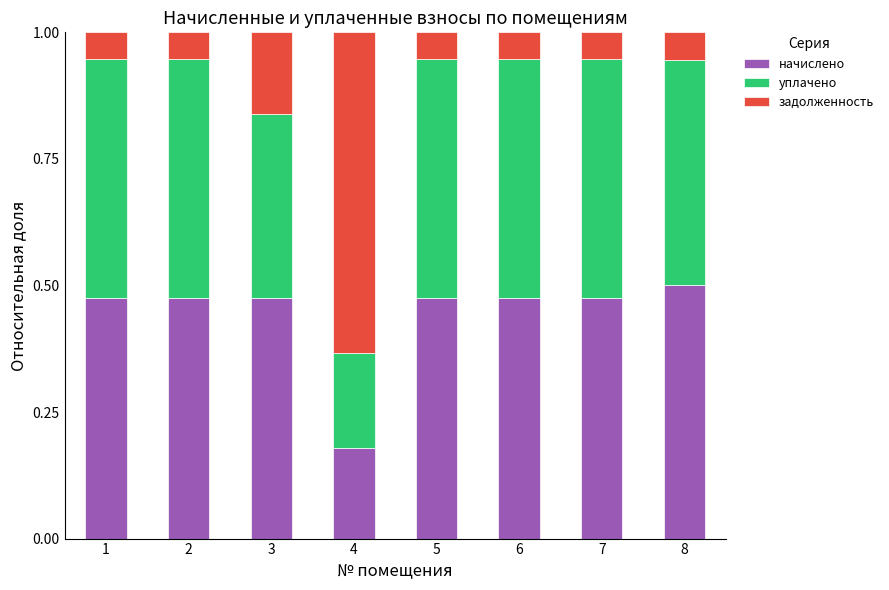

At which label is начислено closest to 0?

4